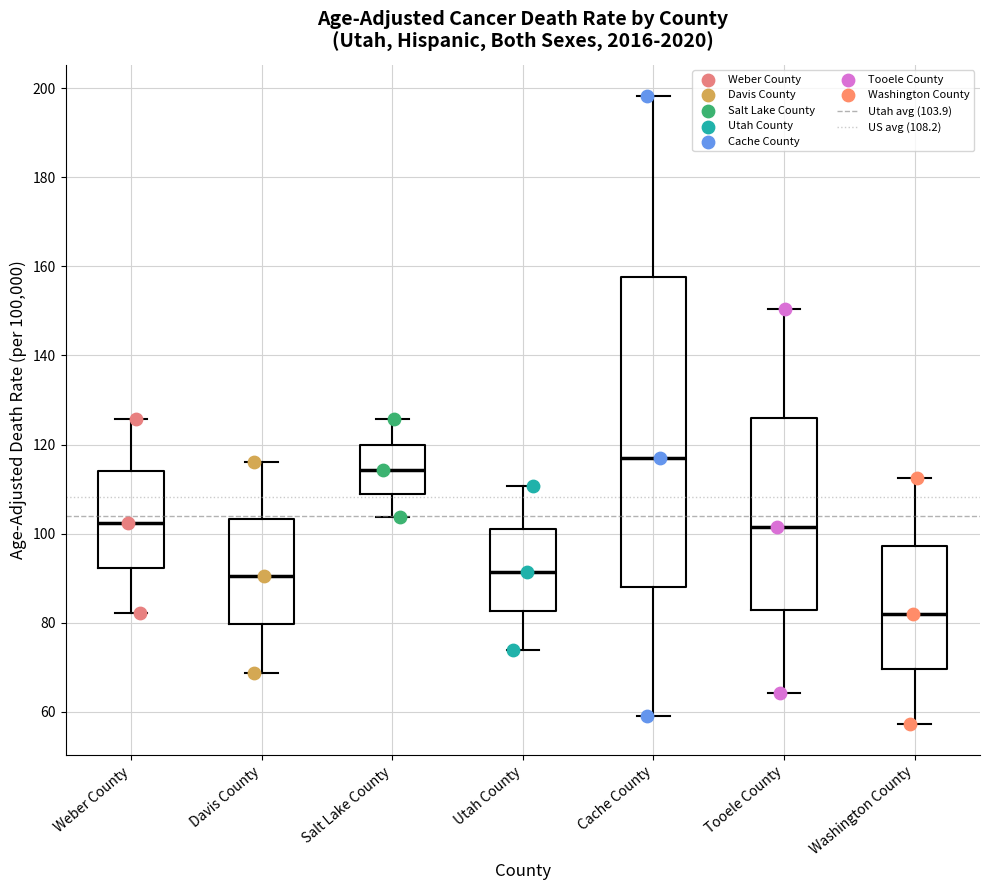

Which box's median line is the highest?

Cache County